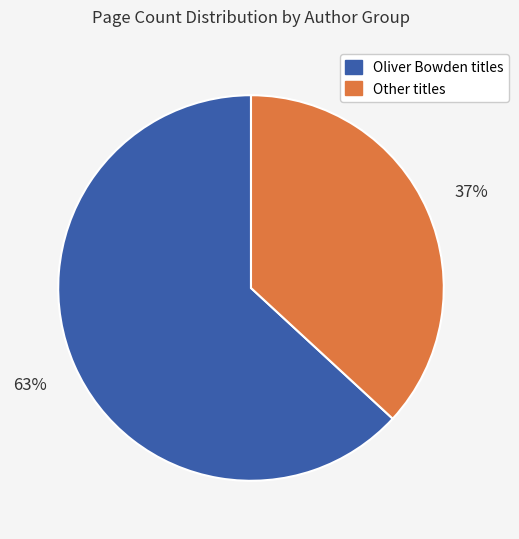

Do Oliver Bowden titles and Other titles together represent more than half of the pie?

Yes